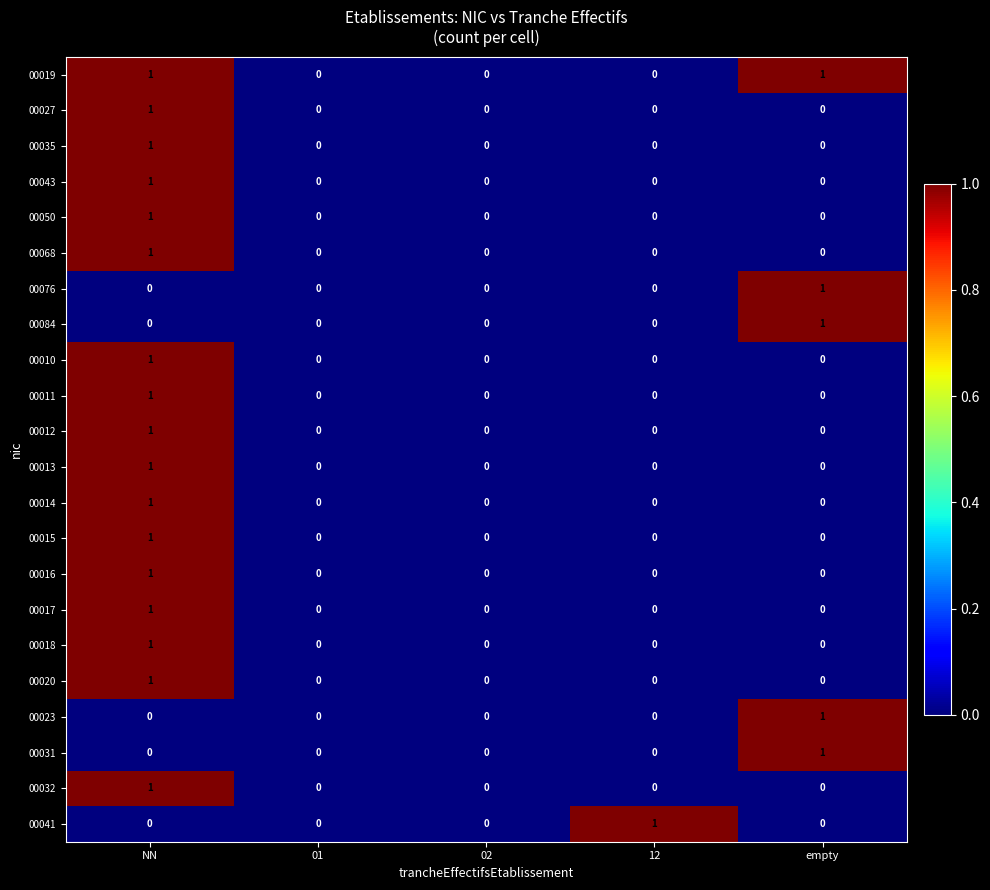

At which label does 00014 reach its peak?

NN